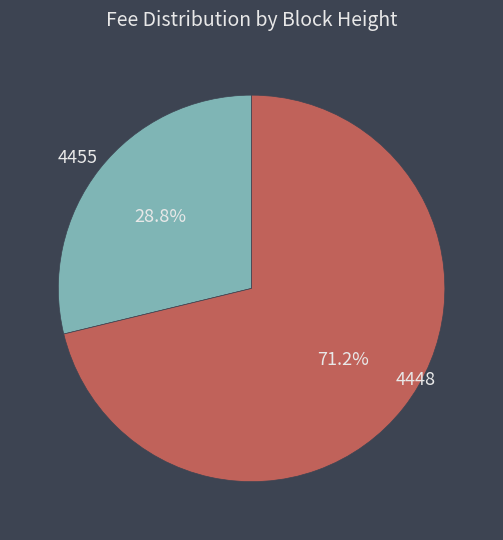

Is it true that 4455 is 22% of the pie?

False